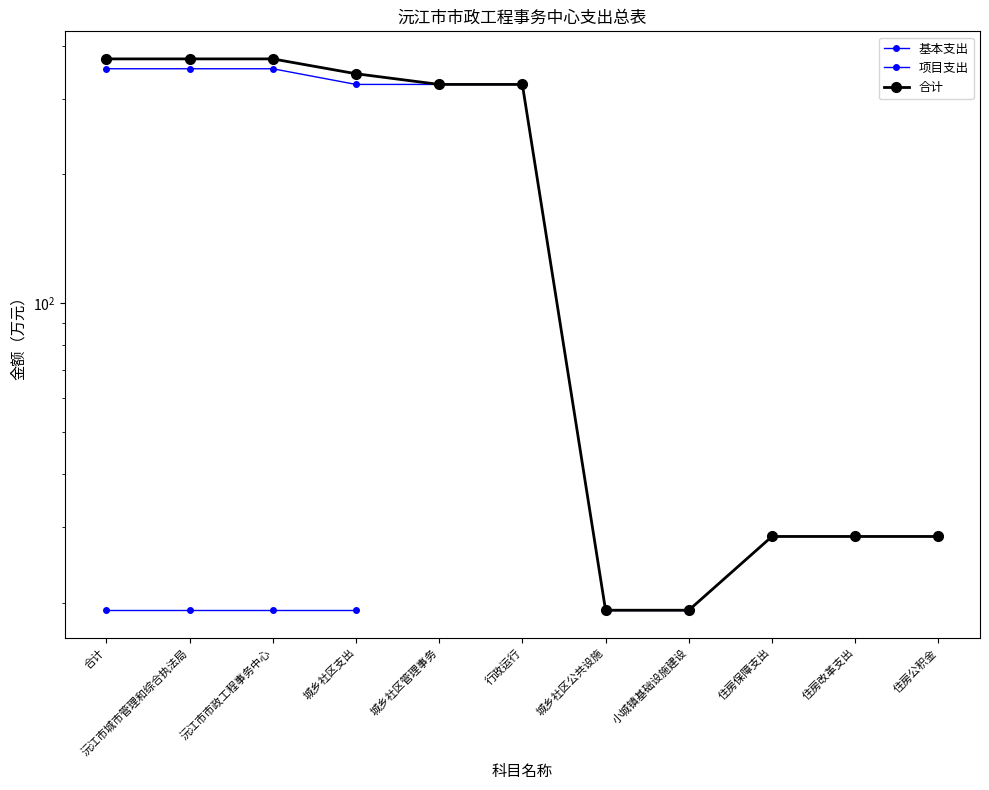

True or false: 合计 and 项目支出 intersect in this chart.

False